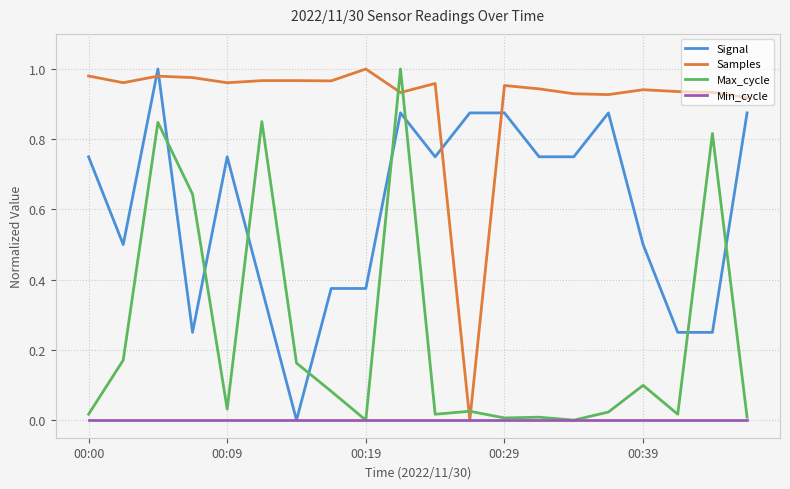

What are all the series names shown in the legend?

Signal, Samples, Max_cycle, Min_cycle